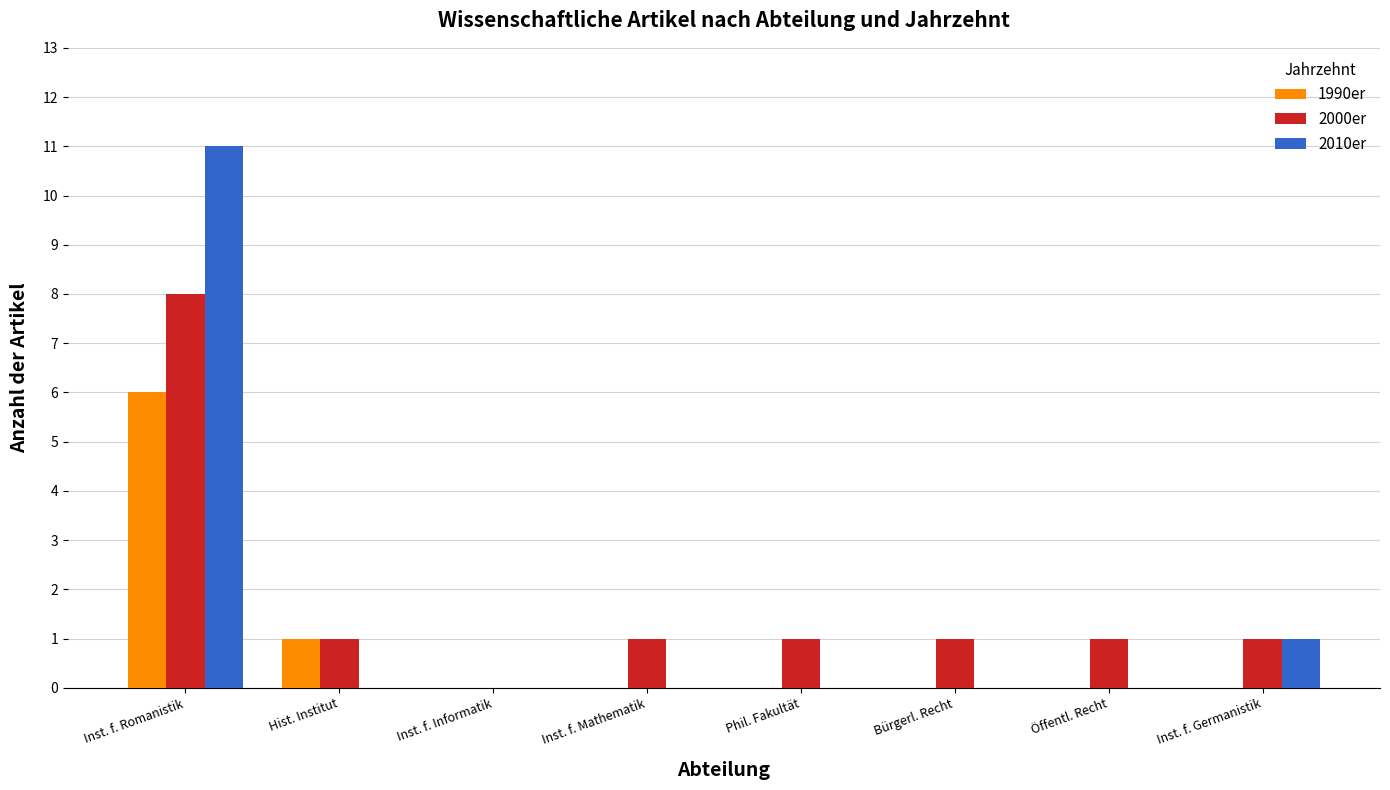

At which label is 2010er closest to 5?

Inst. f. Germanistik